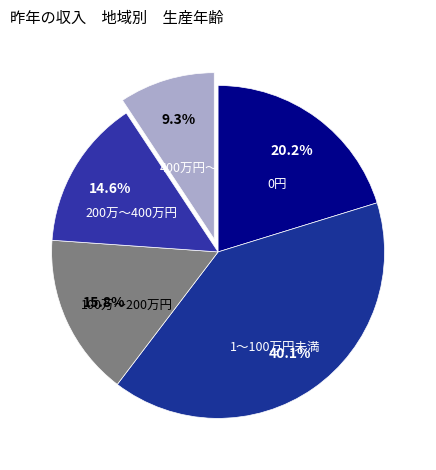

The 100万～200万円 slice represents 16% of the pie. True or false?

True